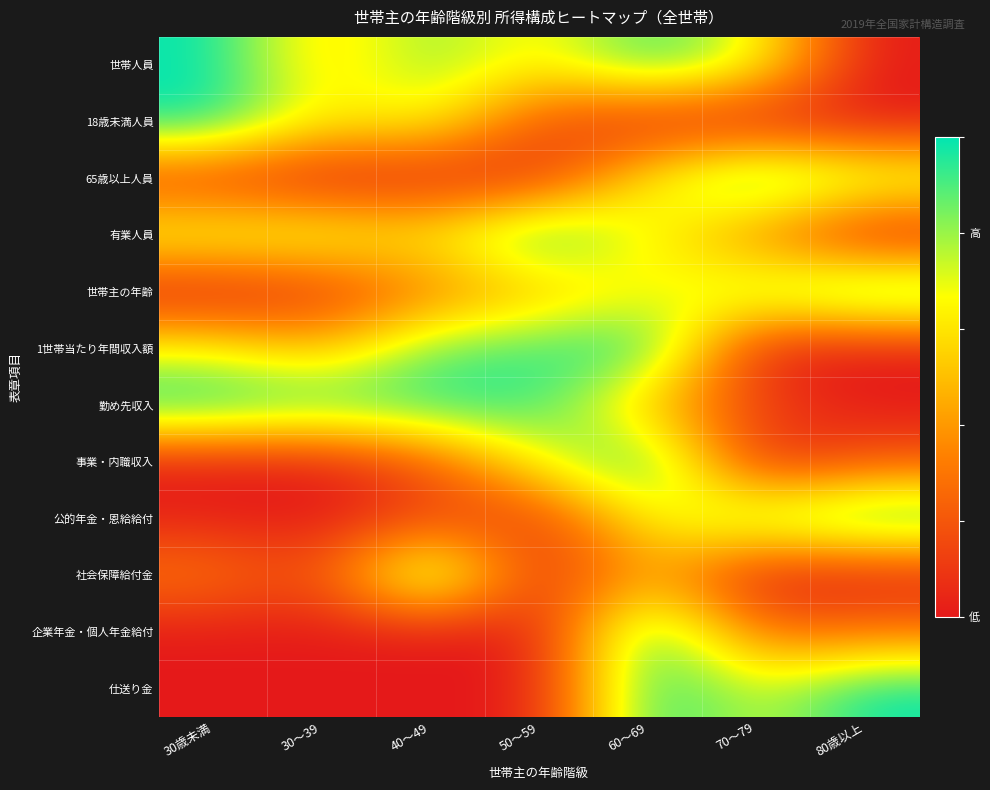

Reading left to right, list all the values displayed in this chart.

世帯人員: 30歳未満=1.0	30～39=0.5	40～49=0.8	50～59=0.6	60～69=0.9	70～79=0.7	80歳以上=0.0
18歳未満人員: 30歳未満=1.0	30～39=0.6	40～49=0.7	50～59=0.2	60～69=0.0	70～79=0.0	80歳以上=0.0
65歳以上人員: 30歳未満=0.1	30～39=0.0	40～49=0.0	50～59=0.1	60～69=0.6	70～79=1.0	80歳以上=0.8
有業人員: 30歳未満=0.7	30～39=0.7	40～49=0.6	50～59=1.0	60～69=0.7	70～79=0.3	80歳以上=0.0
世帯主の年齢: 30歳未満=0.0	30～39=0.1	40～49=0.3	50～59=0.5	60～69=0.7	70～79=0.8	80歳以上=1.0
1世帯当たり年間収入額: 30歳未満=0.7	30～39=0.5	40～49=0.9	50～59=0.9	60～69=1.0	70～79=0.0	80歳以上=0.0
勤め先収入: 30歳未満=1.0	30～39=0.9	40～49=1.0	50～59=0.9	60～69=0.5	70～79=0.1	80歳以上=0.0
事業・内職収入: 30歳未満=0.0	30～39=0.0	40～49=0.2	50～59=0.7	60～69=1.0	70～79=0.0	80歳以上=0.2
公的年金・恩給給付: 30歳未満=0.0	30～39=0.0	40～49=0.1	50～59=0.1	60～69=0.7	70～79=0.8	80歳以上=1.0
社会保障給付金: 30歳未満=0.3	30～39=0.1	40～49=1.0	50～59=0.0	60～69=0.5	70～79=0.0	80歳以上=0.0
企業年金・個人年金給付: 30歳未満=0.0	30～39=0.0	40～49=0.0	50～59=0.0	60～69=1.0	70～79=0.3	80歳以上=0.3
仕送り金: 30歳未満=0.0	30～39=0.0	40～49=0.0	50～59=0.0	60～69=1.0	70～79=0.7	80歳以上=1.0